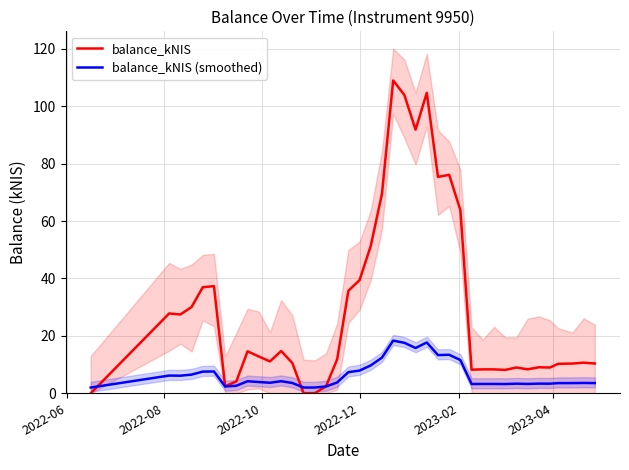

What is the highest value of the balance_kNIS series?

109.0